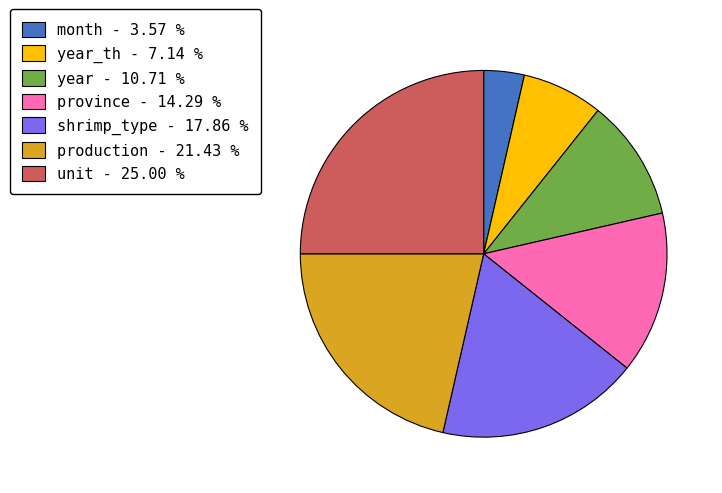

Approximately how many times larger is the value at unit - 25.00 % compared to year_th - 7.14 %?

3.5